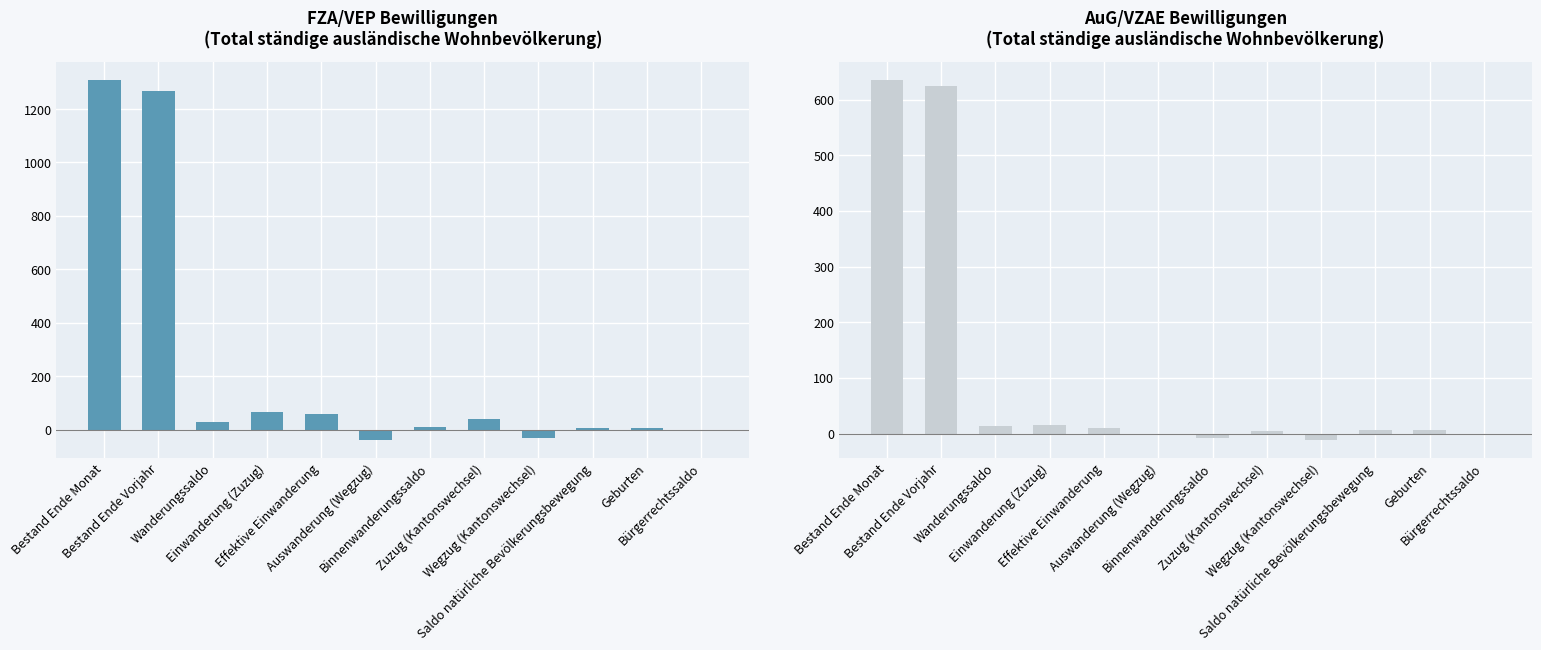

Reading right to left, transcribe all the data shown in this chart.

Total (FZA/VEP): Bürgerrechtssaldo=-1	Geburten=6	Saldo natürliche Bevölkerungsbewegung=6	Wegzug (Kantonswechsel)=-31	Zuzug (Kantonswechsel)=40	Binnenwanderungssaldo=9	Auswanderung (Wegzug)=-37	Effektive Einwanderung=58	Einwanderung (Zuzug)=67	Wanderungssaldo=28	Bestand Ende Vorjahr=1266	Bestand Ende Monat=1310
Total (AuG/VZAE): Bürgerrechtssaldo=-1	Geburten=6	Saldo natürliche Bevölkerungsbewegung=6	Wegzug (Kantonswechsel)=-11	Zuzug (Kantonswechsel)=4	Binnenwanderungssaldo=-7	Auswanderung (Wegzug)=0	Effektive Einwanderung=10	Einwanderung (Zuzug)=15	Wanderungssaldo=13	Bestand Ende Vorjahr=625	Bestand Ende Monat=636